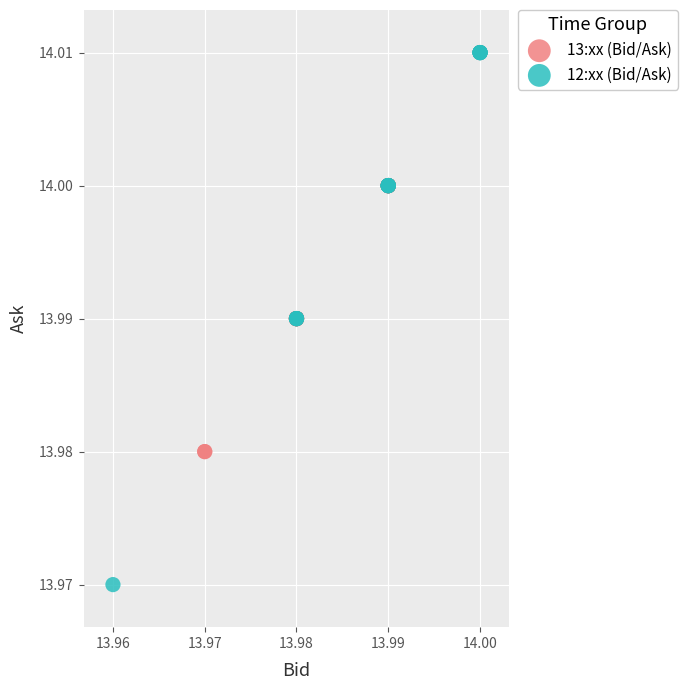

Which series has the largest Y range (max minus min)?

12:xx (Bid/Ask)